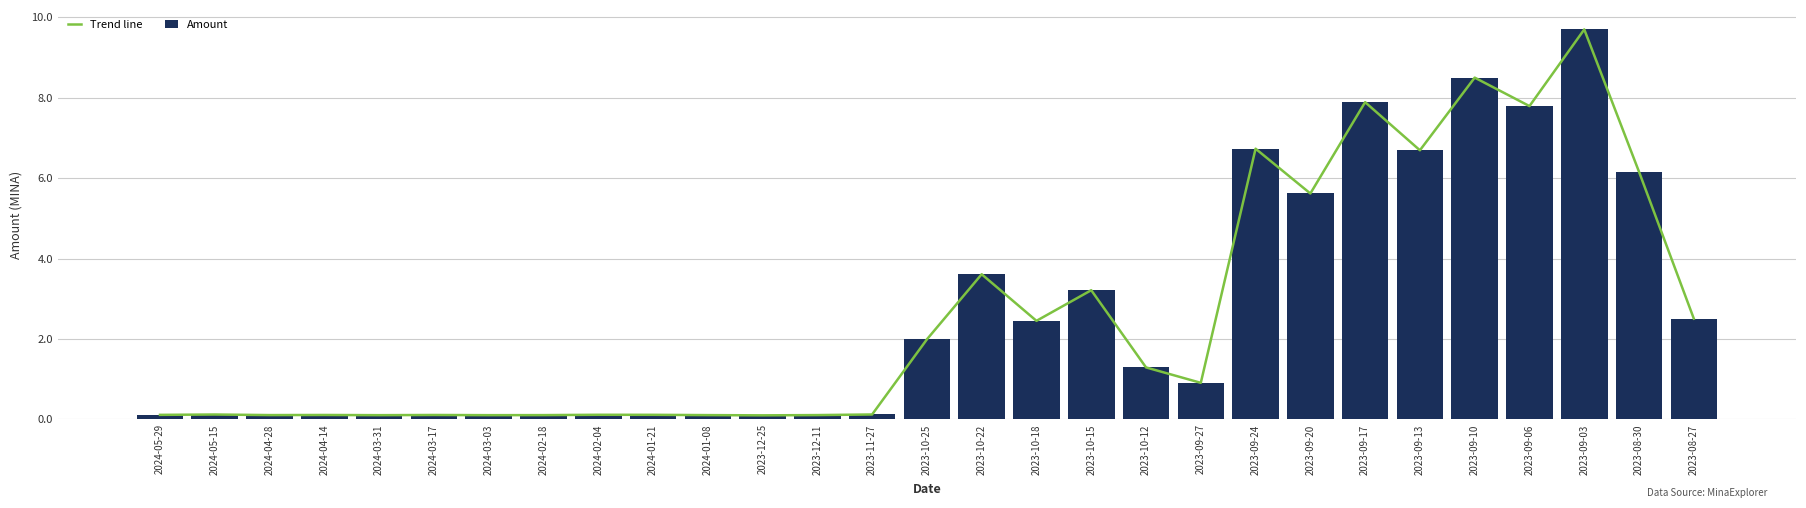

Where is Trend line nearest to the value 4?

2023-10-22